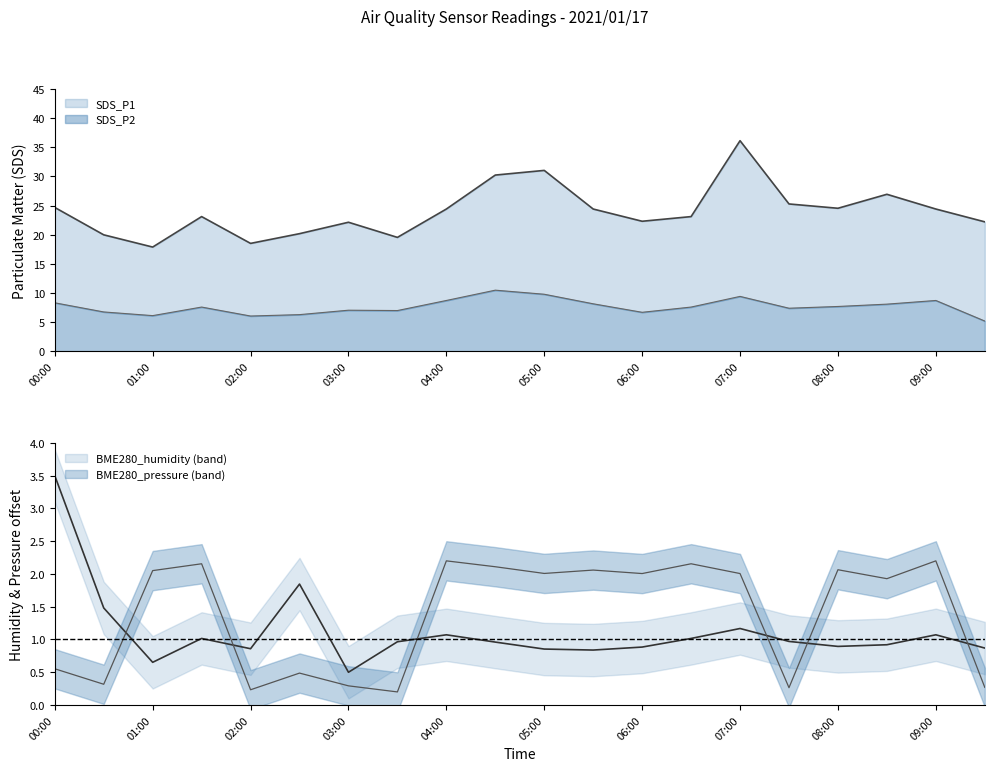

Which series has the largest total across all categories?

SDS_P1